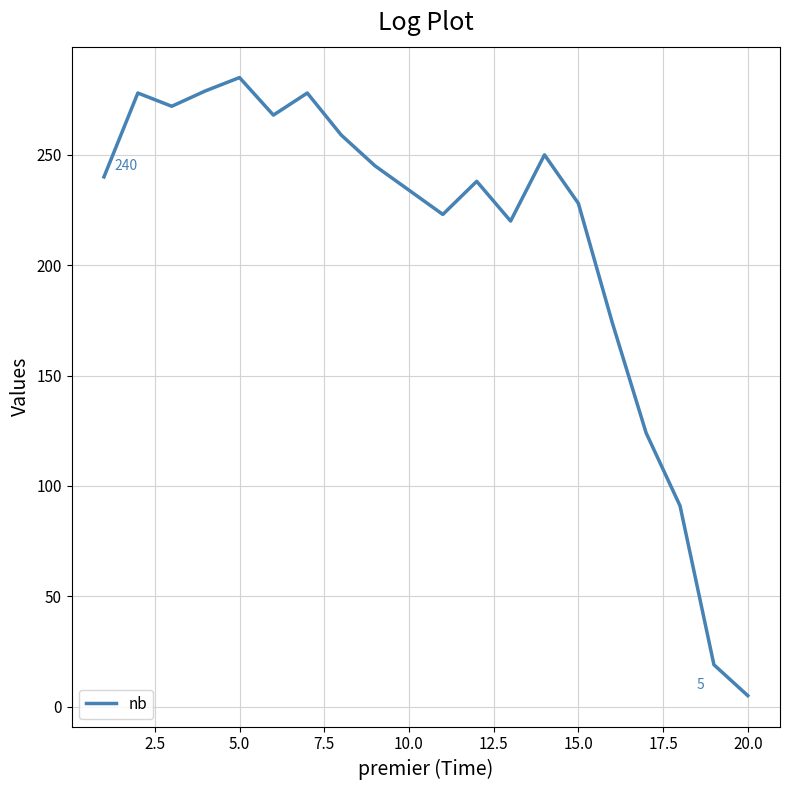

What is the maximum value shown in the chart?

285